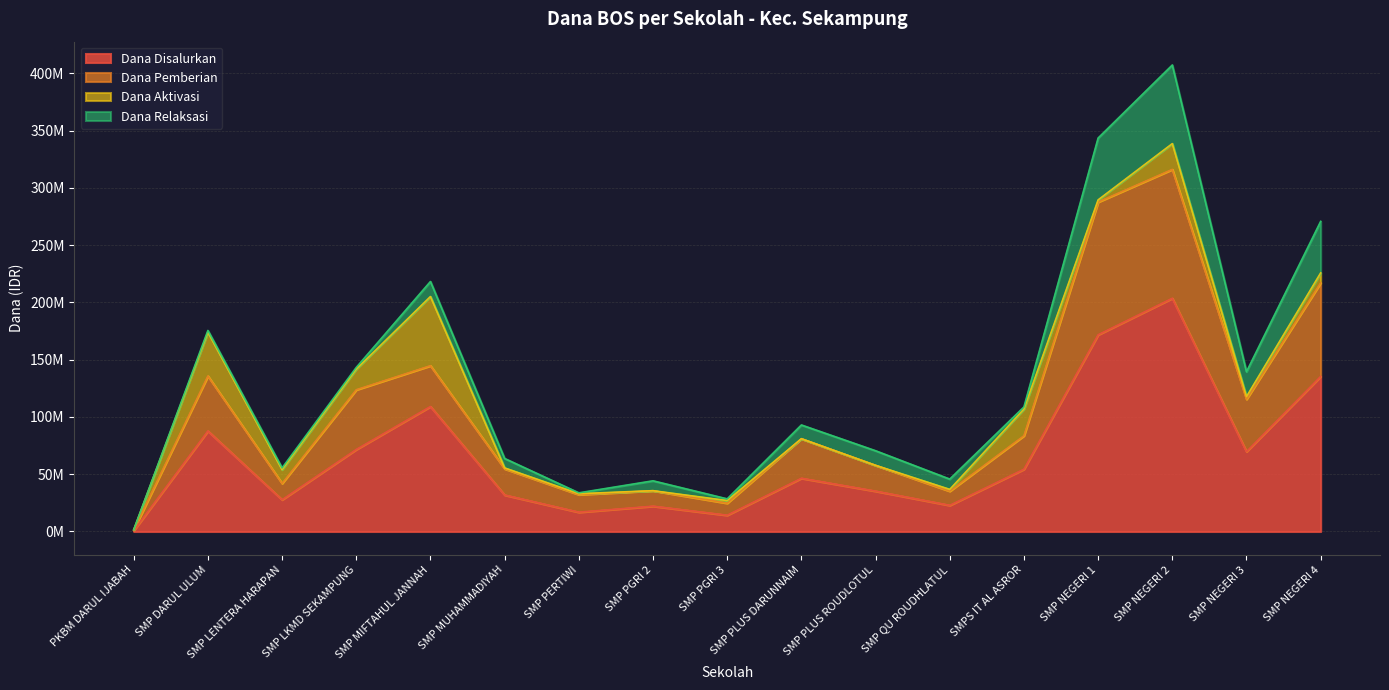

How many values in the Dana Disalurkan series are below 46500000?

8